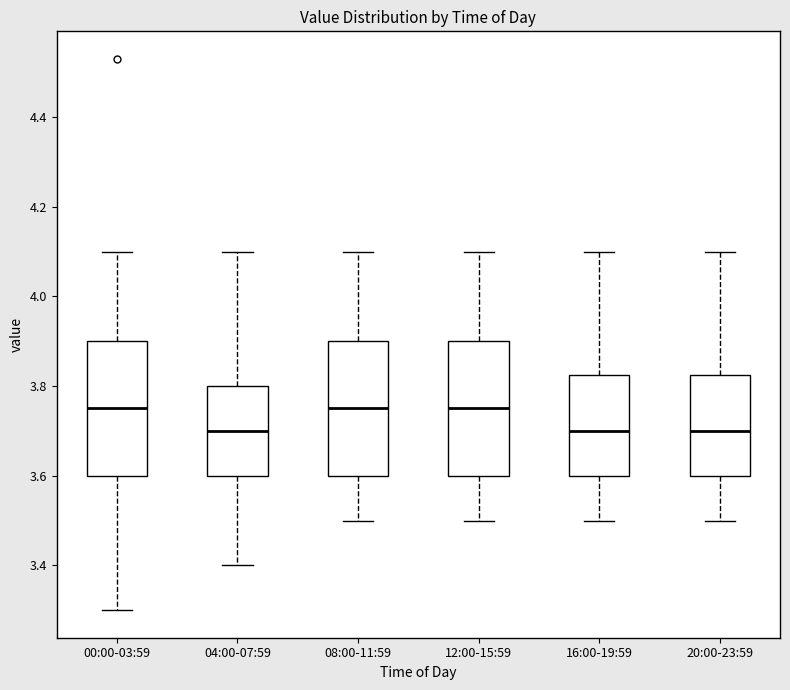

Reading left to right, transcribe this box plot: for each box, give where its median line is, the range the box spans, and where its two whiskers end, as read against the y-axis. The values are not printed on the chart, so give them approximately, as read against the axis.

00:00-03:59: median 3.76, box 3.60 to 3.90, whiskers 3.30 to 4.10
04:00-07:59: median 3.70, box 3.60 to 3.80, whiskers 3.40 to 4.10
08:00-11:59: median 3.76, box 3.60 to 3.90, whiskers 3.50 to 4.10
12:00-15:59: median 3.76, box 3.60 to 3.90, whiskers 3.50 to 4.10
16:00-19:59: median 3.70, box 3.60 to 3.82, whiskers 3.50 to 4.10
20:00-23:59: median 3.70, box 3.60 to 3.82, whiskers 3.50 to 4.10